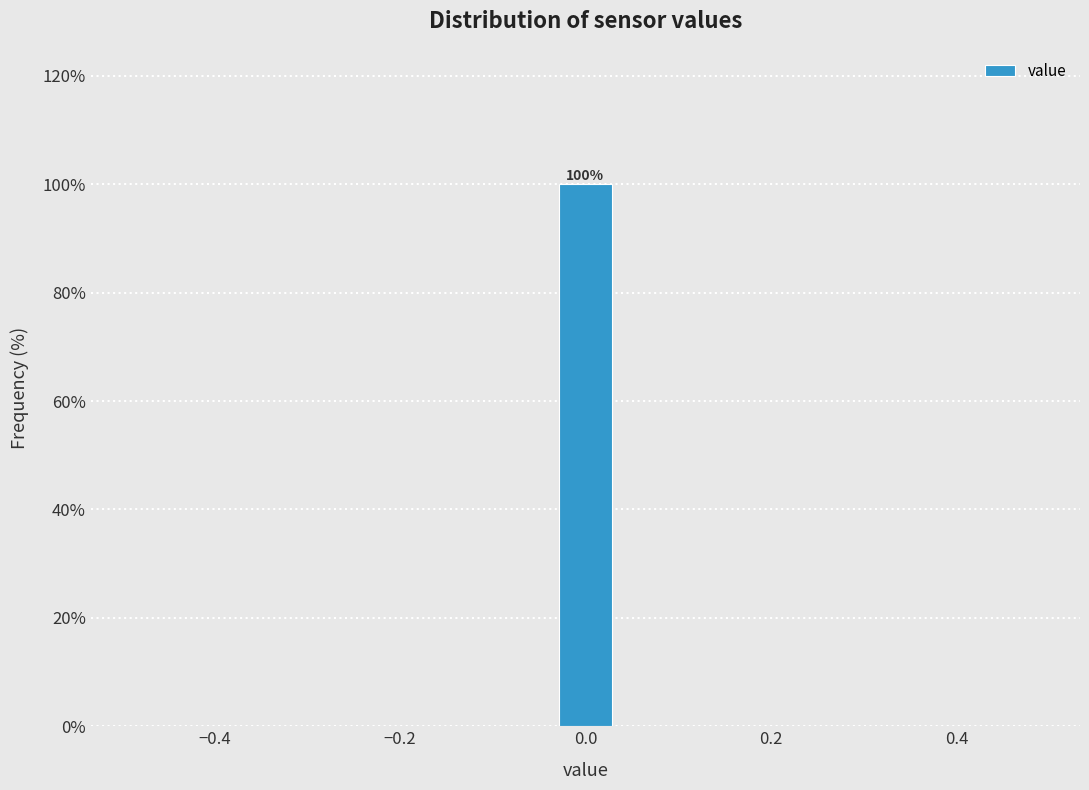

Around what value on the x-axis is the tallest bar? Give the approximate position of its centre, as read against the axis.

0.00